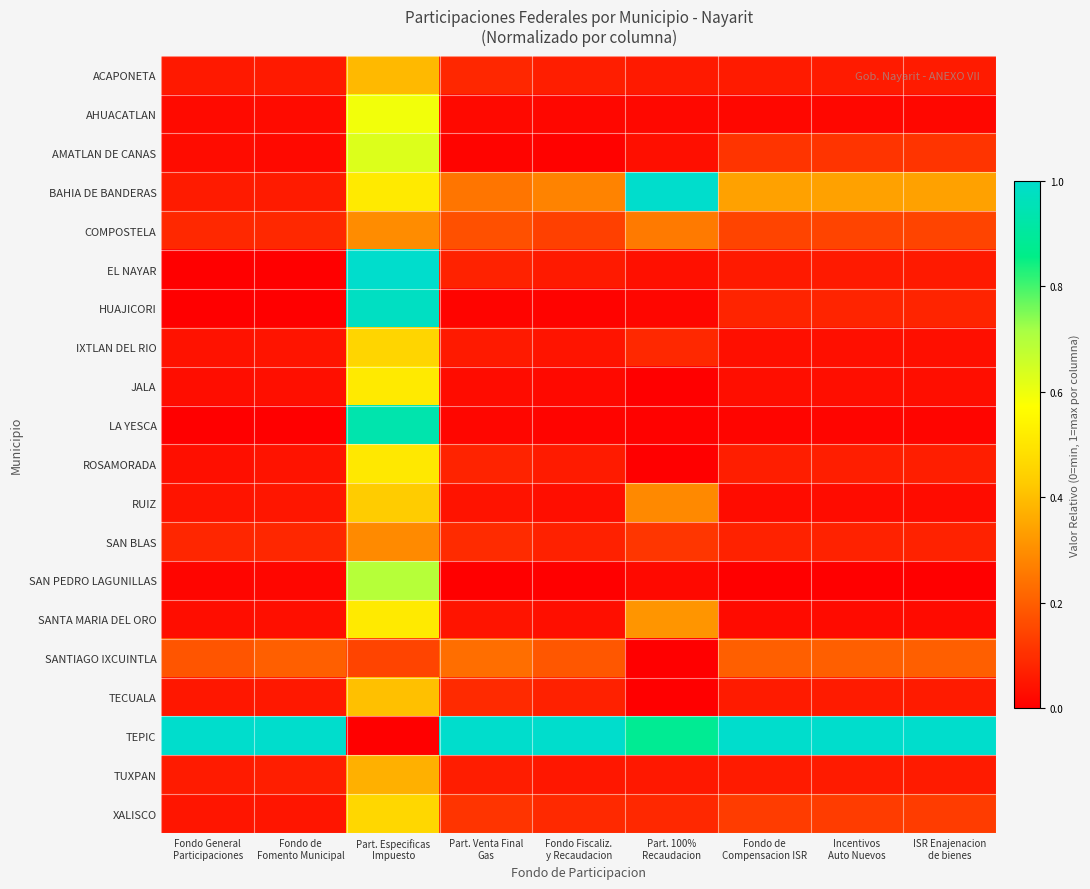

Which series has the largest total across all categories?

TEPIC